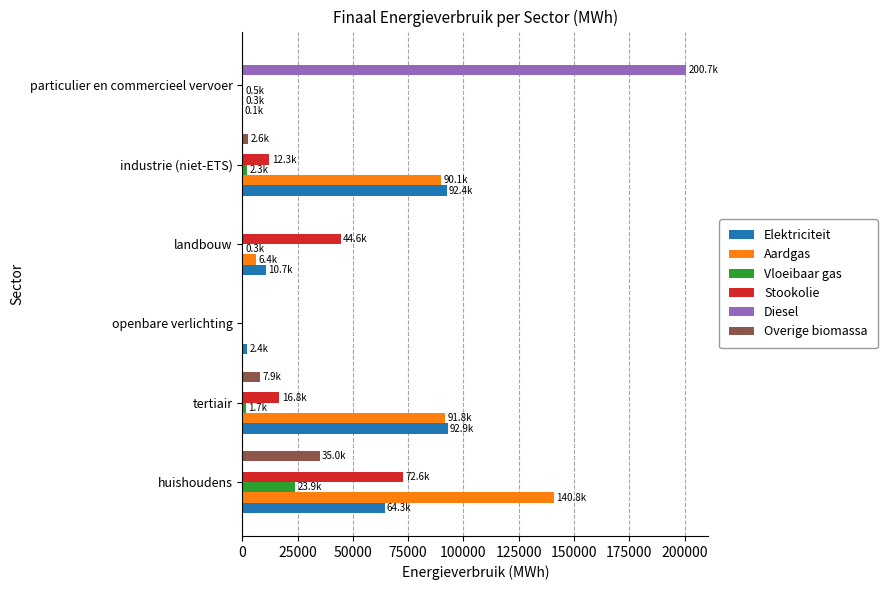

The value of Elektriciteit at huishoudens is 64344.1. True or false?

True